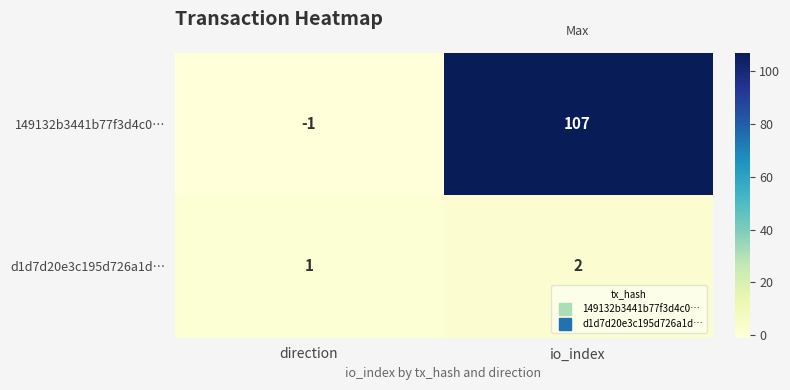

Which series has the largest total across all categories?

149132b3441b77f3d4c0…